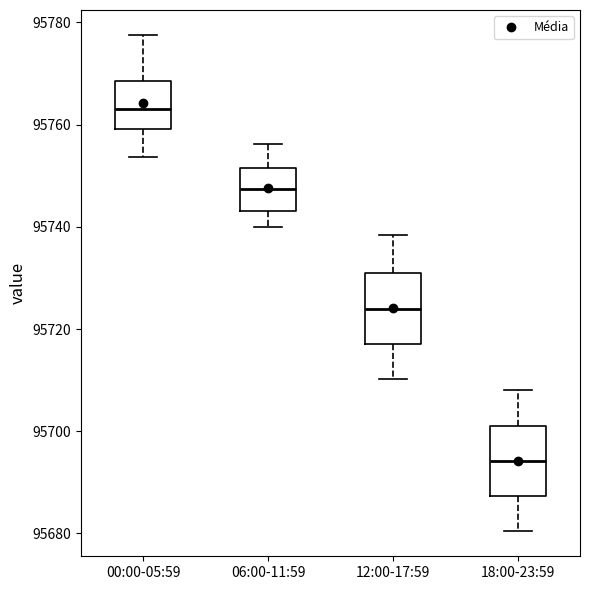

Reading left to right, read every box against the y-axis: the position of its median line, the range the box covers, and the ends of its whiskers. The values are not printed on the chart, so give them approximately, as read against the axis.

00:00-05:59: median 95764, box 95760 to 95768, whiskers 95754 to 95778
06:00-11:59: median 95748, box 95744 to 95752, whiskers 95740 to 95756
12:00-17:59: median 95724, box 95718 to 95730, whiskers 95710 to 95738
18:00-23:59: median 95694, box 95688 to 95702, whiskers 95680 to 95708